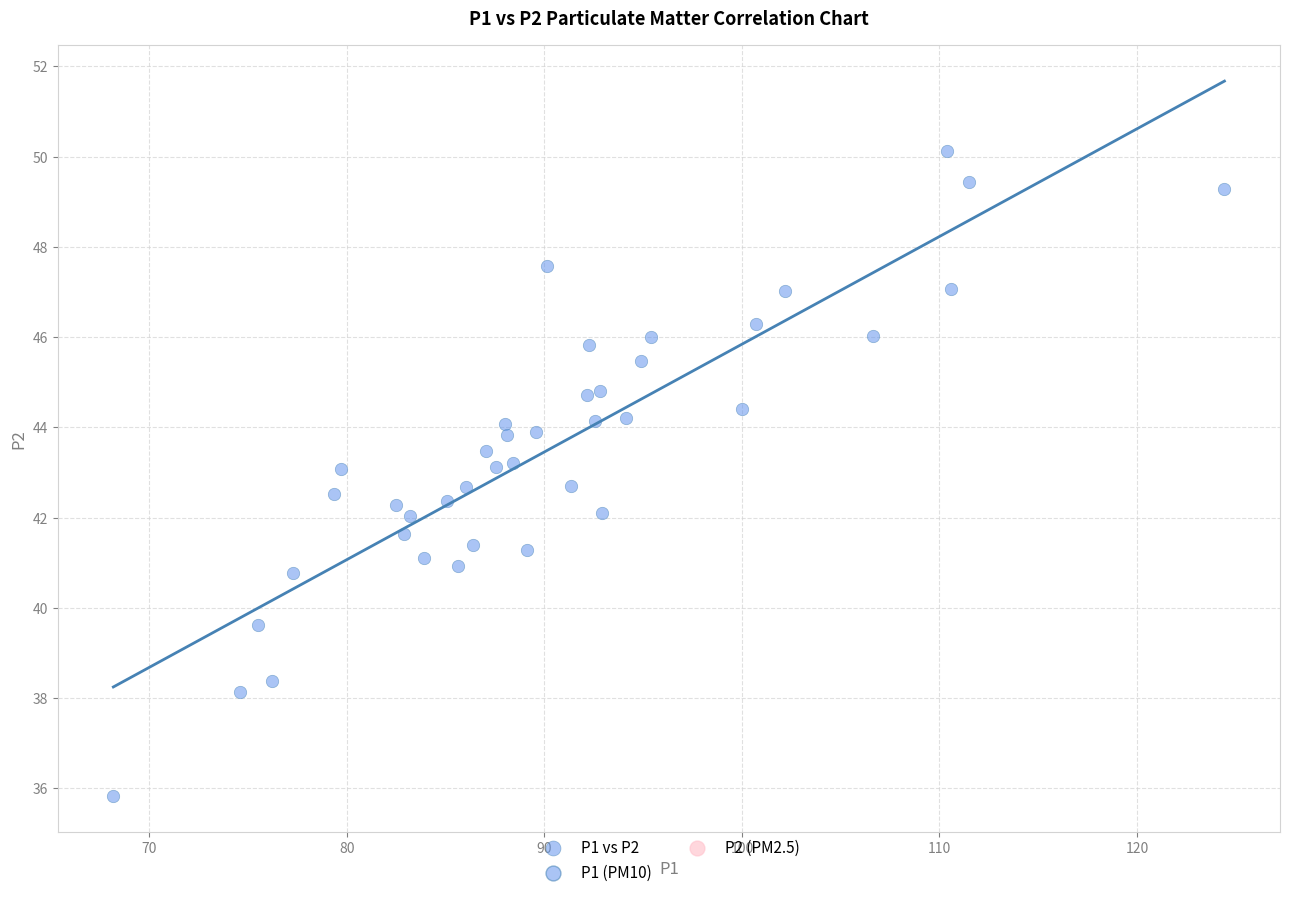

What is the range of Y values (max minus min)?

14.3